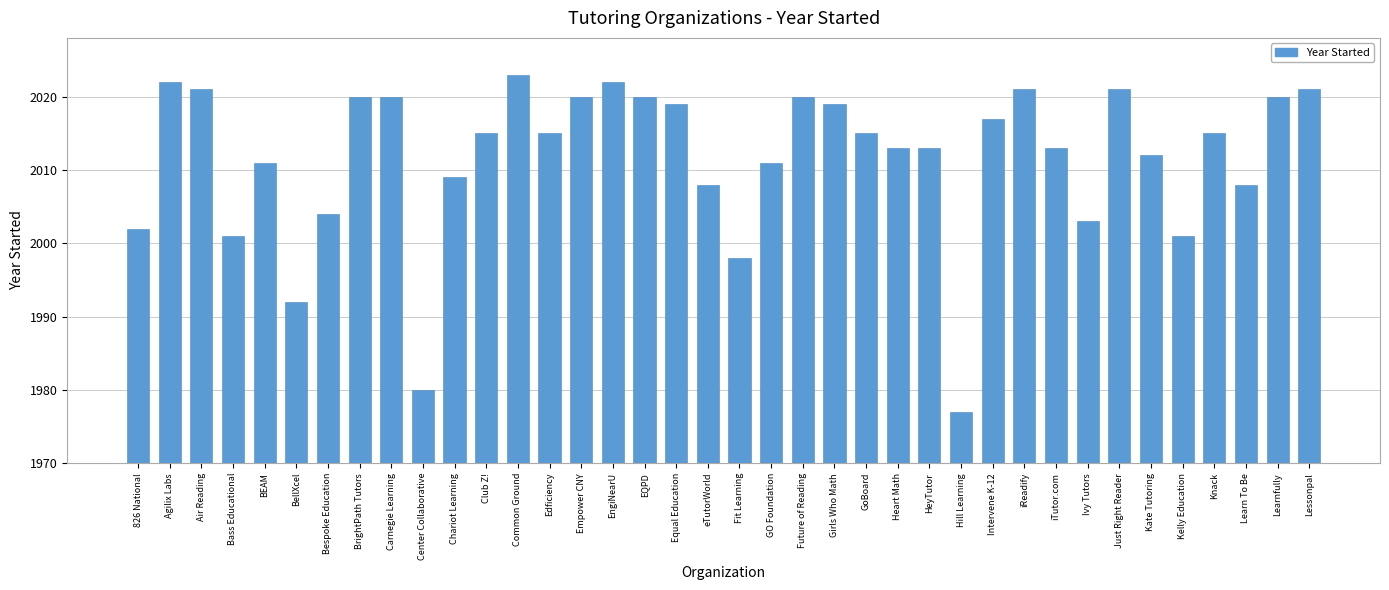

Are the bars horizontal?

No